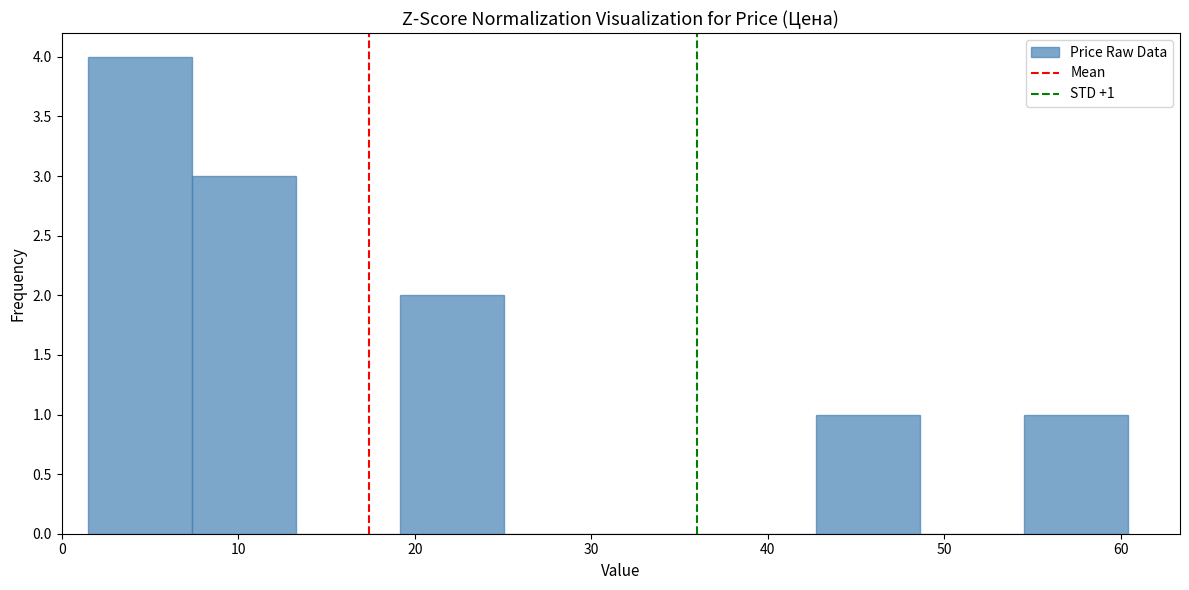

Which range on the x-axis has the tallest bar?

2 to 7